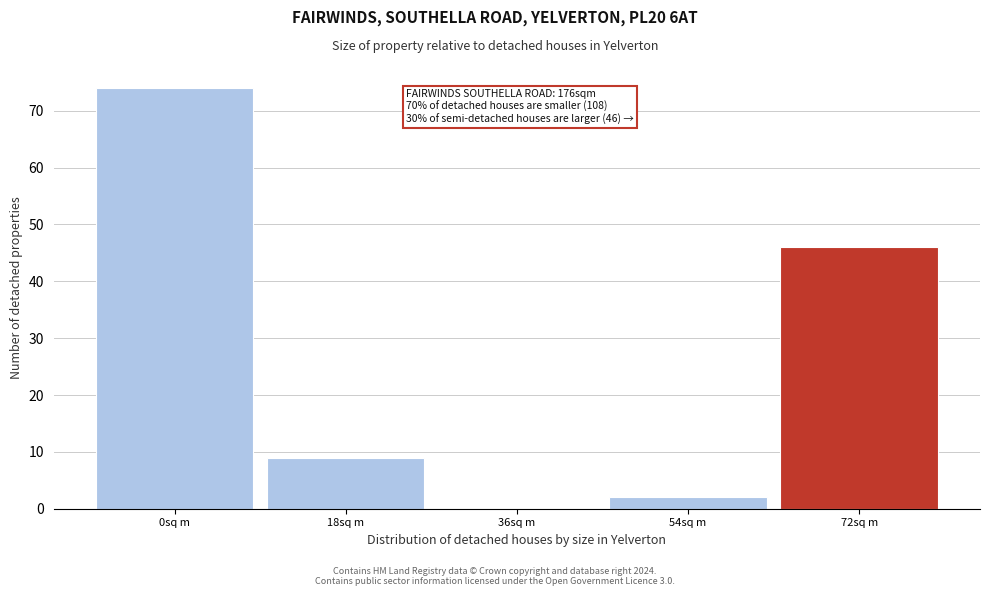

Reading left to right, extract all data points from this chart.

0sq m=74	18sq m=9	36sq m=0	54sq m=2	72sq m=46